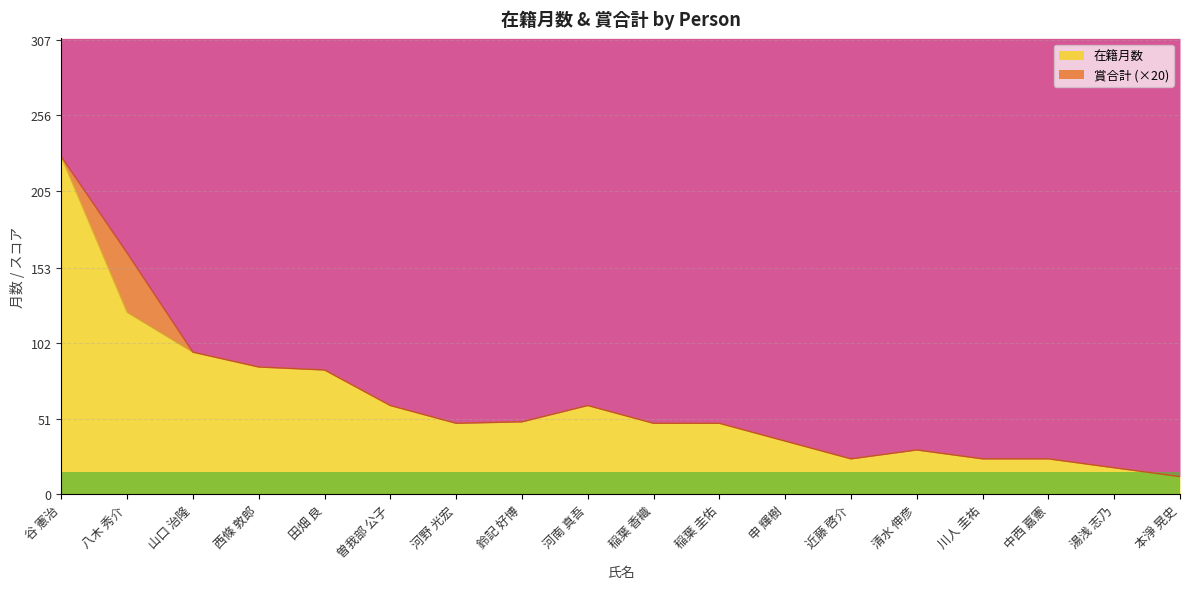

How many distinct data groups are displayed?

1